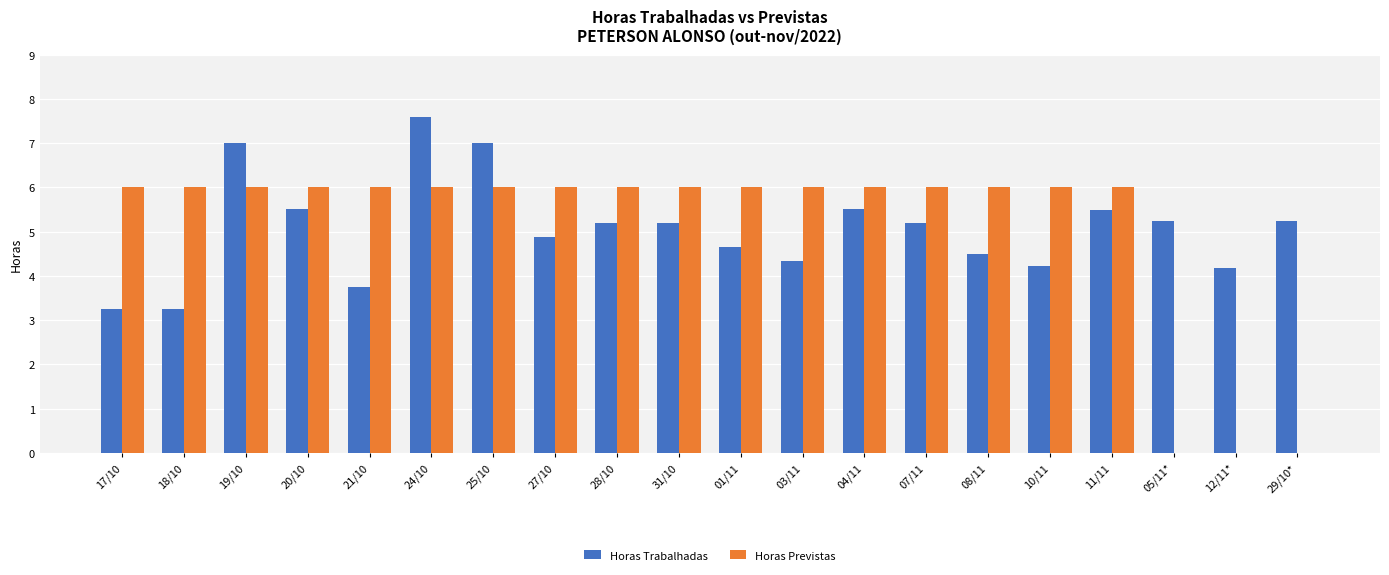

Is the value of Horas Trabalhadas at 25/10 greater than the value of Horas Previstas at 01/11?

Yes